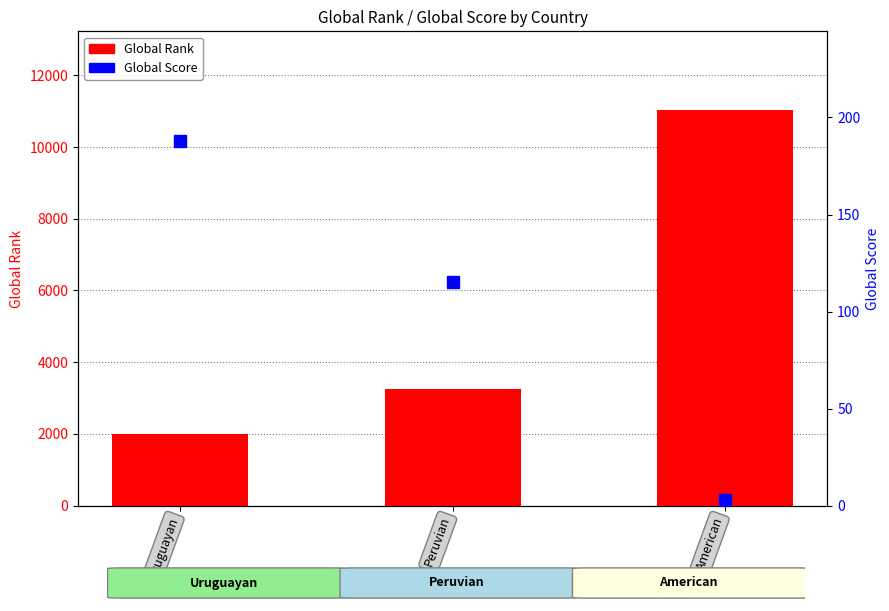

What is the average value of the Global Score series?

102